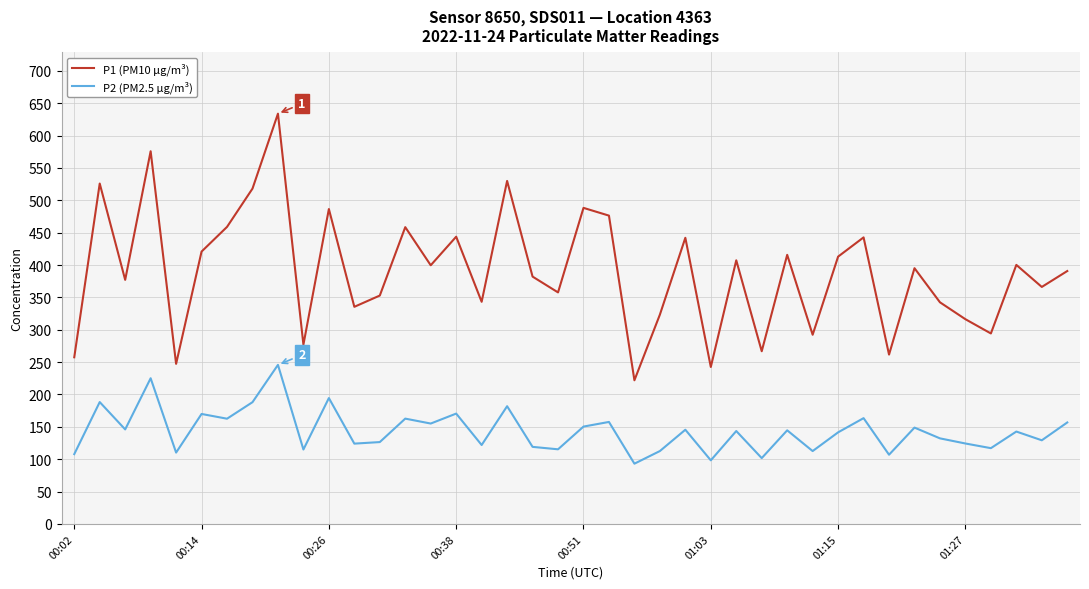

Which series has the largest range (max minus min)?

P1 (PM10 µg/m³)